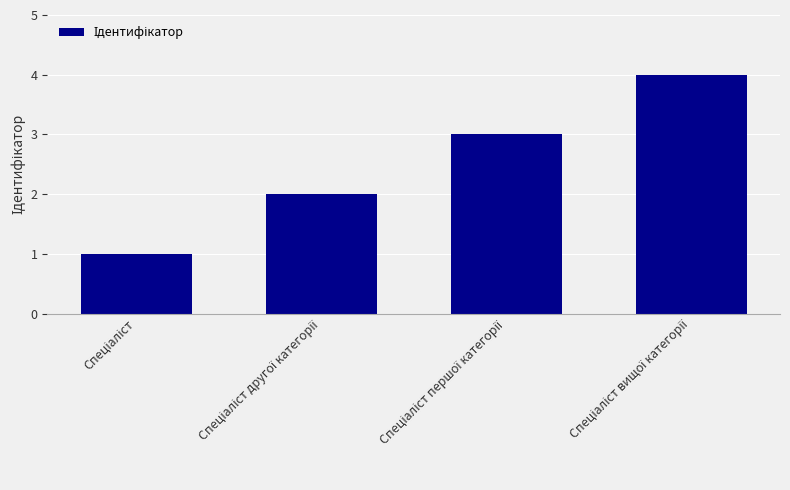

What is the sum of all values?

10